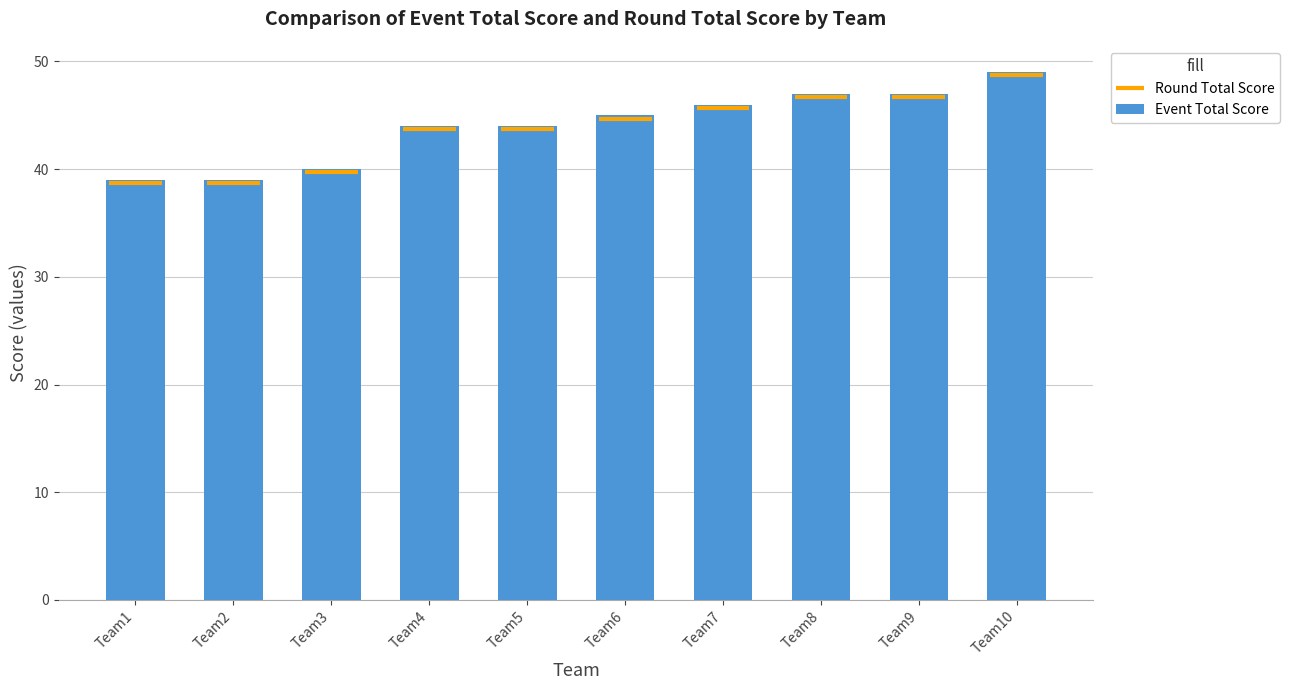

What is the difference between the values at Team10 and Team6?

4